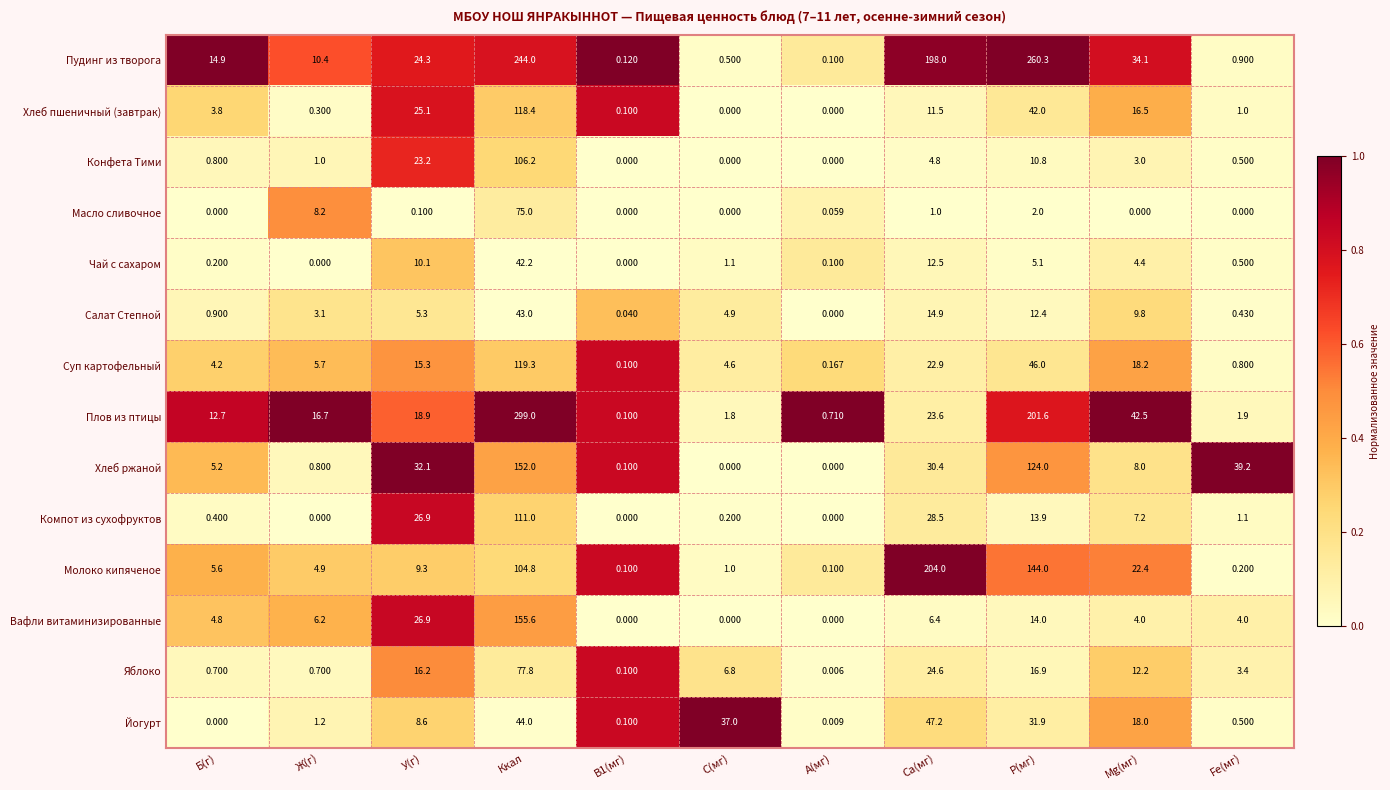

What is the total value across all series at Ca(мг)?

630.3